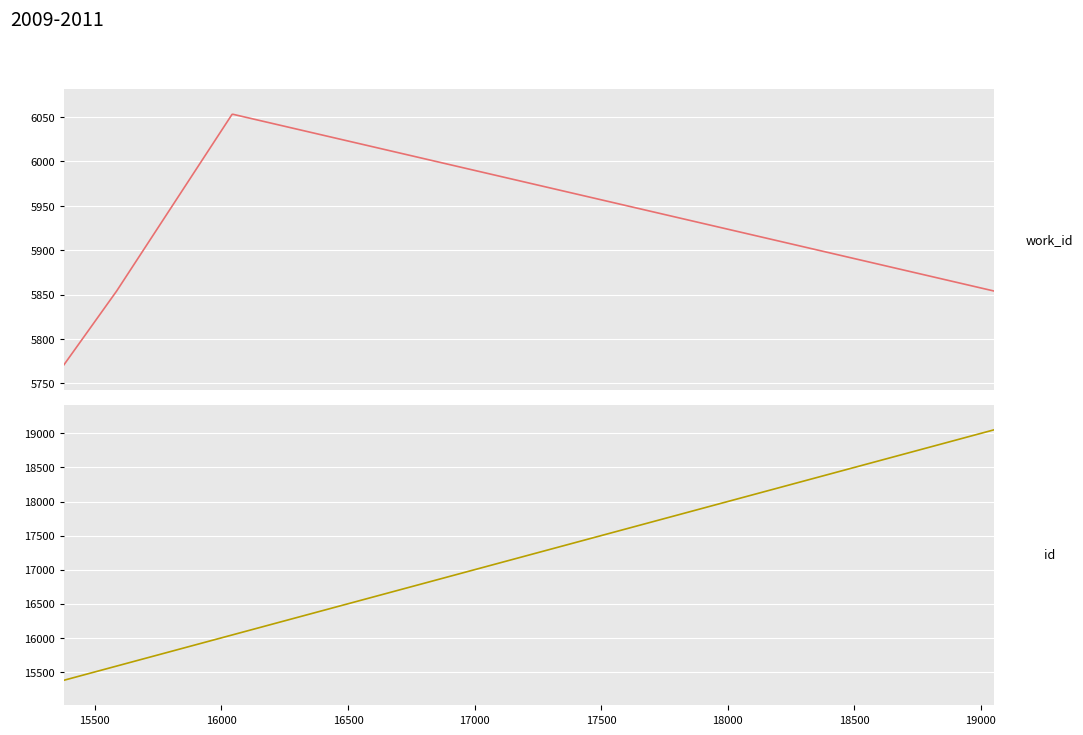

Reading left to right, extract all data points from this chart.

work_id: 5771	5854	6053	6053	6053	6053	6053	5854
id: 15378	15586	16042	16043	16044	16045	16046	19052